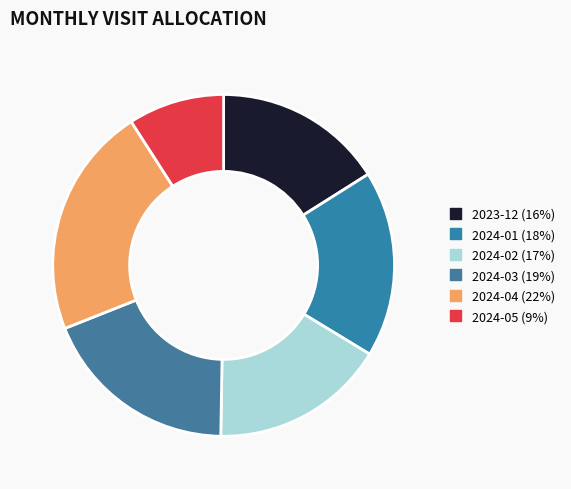

Which has a higher value, 2024-03 or 2024-05?

2024-03